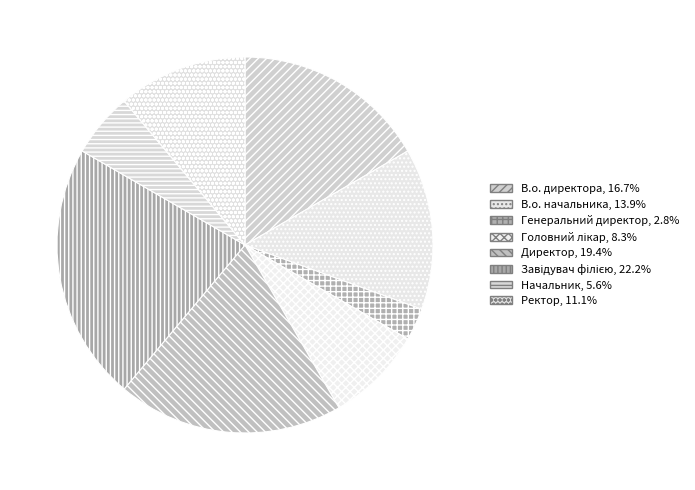

Which slice is the smallest?

Генеральний директор